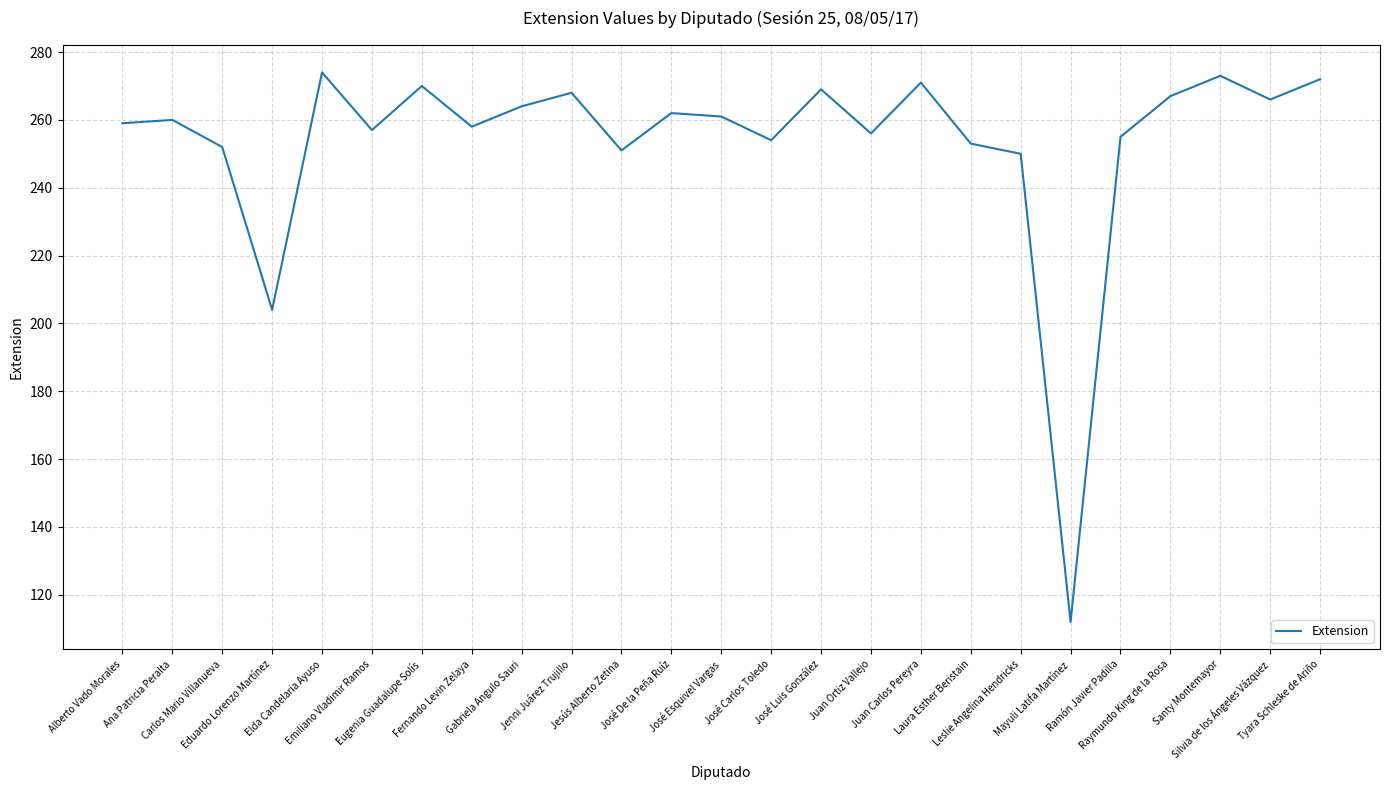

What is the sum of the values at Gabriela Angulo Sauri and José Luis González?

533